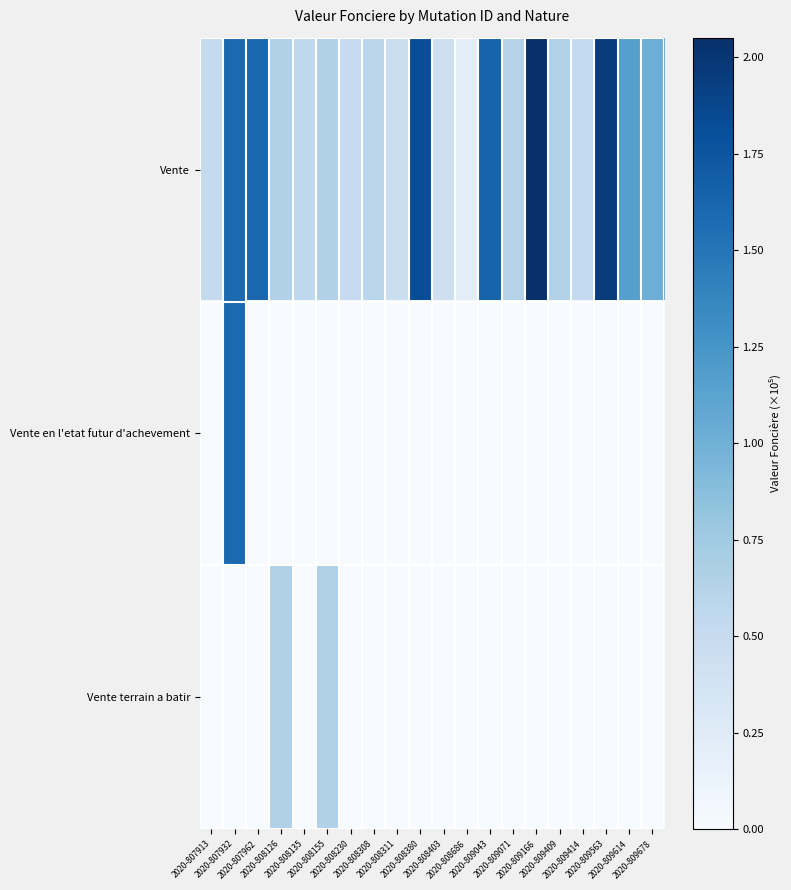

Rank the series by their maximum value, from highest to lowest.

Vente, Vente en l'etat futur d'achevement, Vente terrain a batir